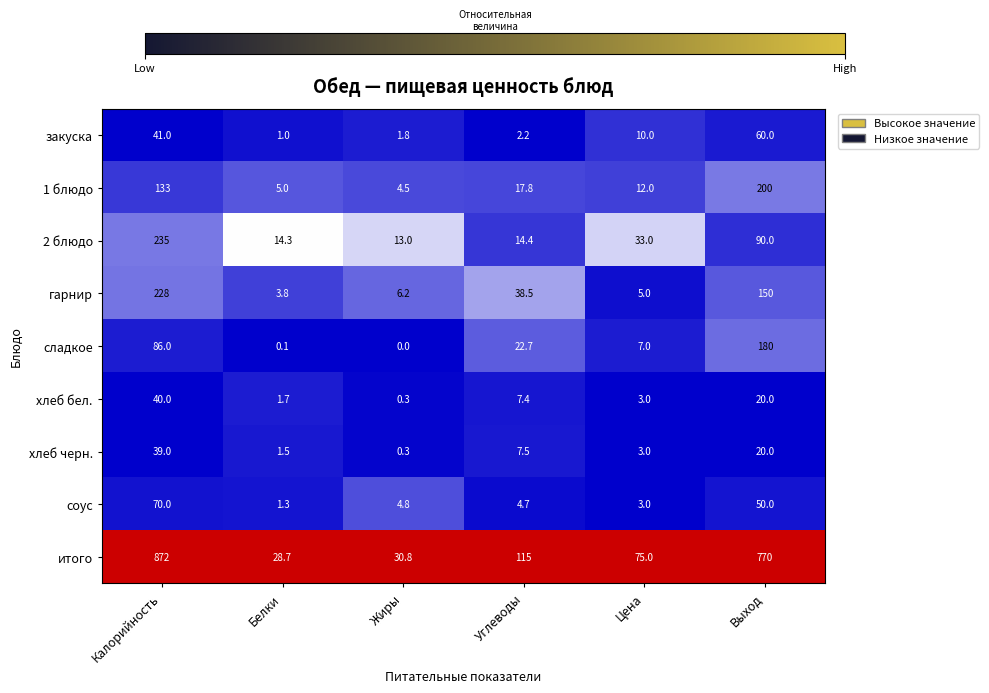

True or false: закуска has a value of 1.0 at Белки.

True